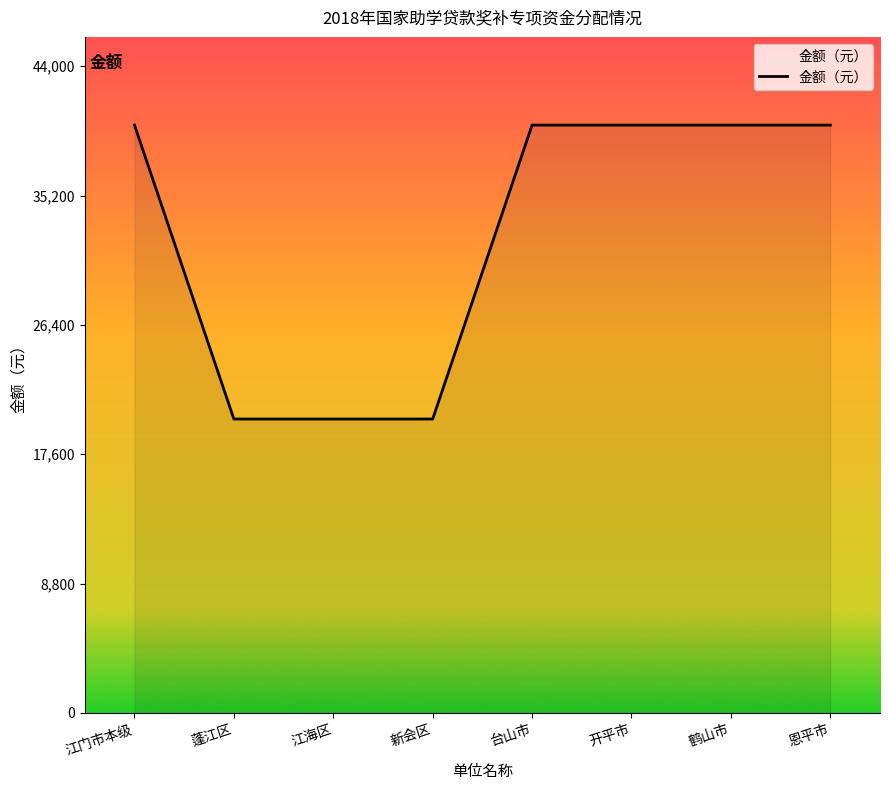

Read the value at 鹤山市.

40000